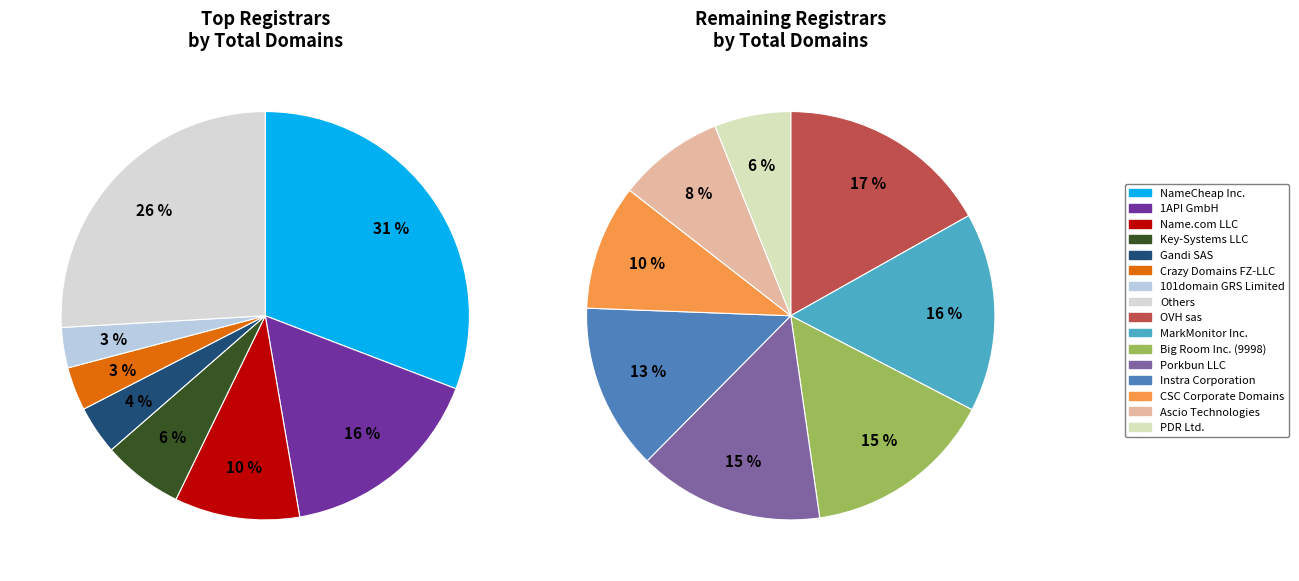

The NameWeb BVBA slice represents 0% of the pie. True or false?

True